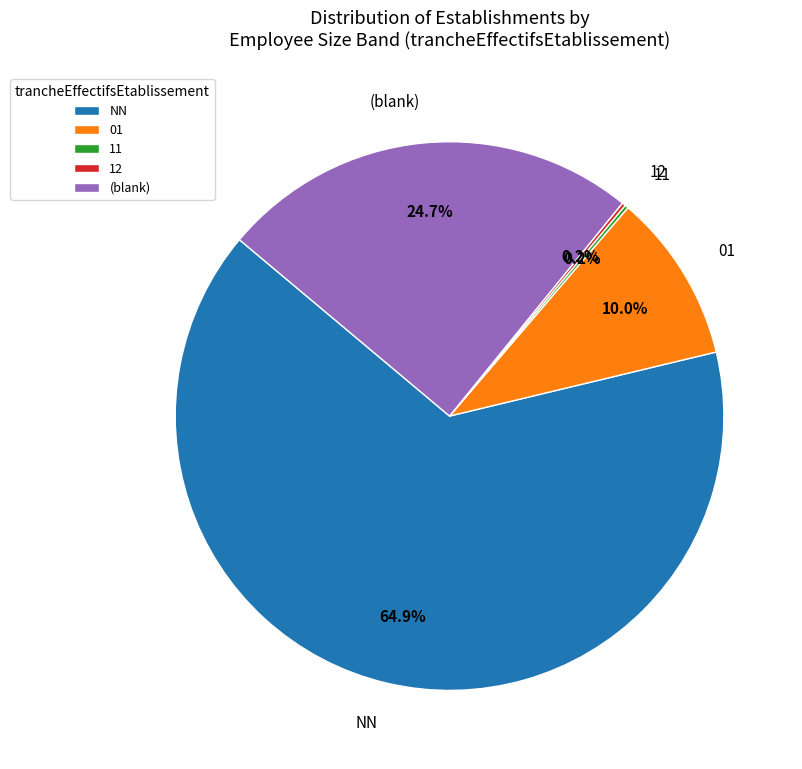

What percentage is NOT represented by NN?

35.1%